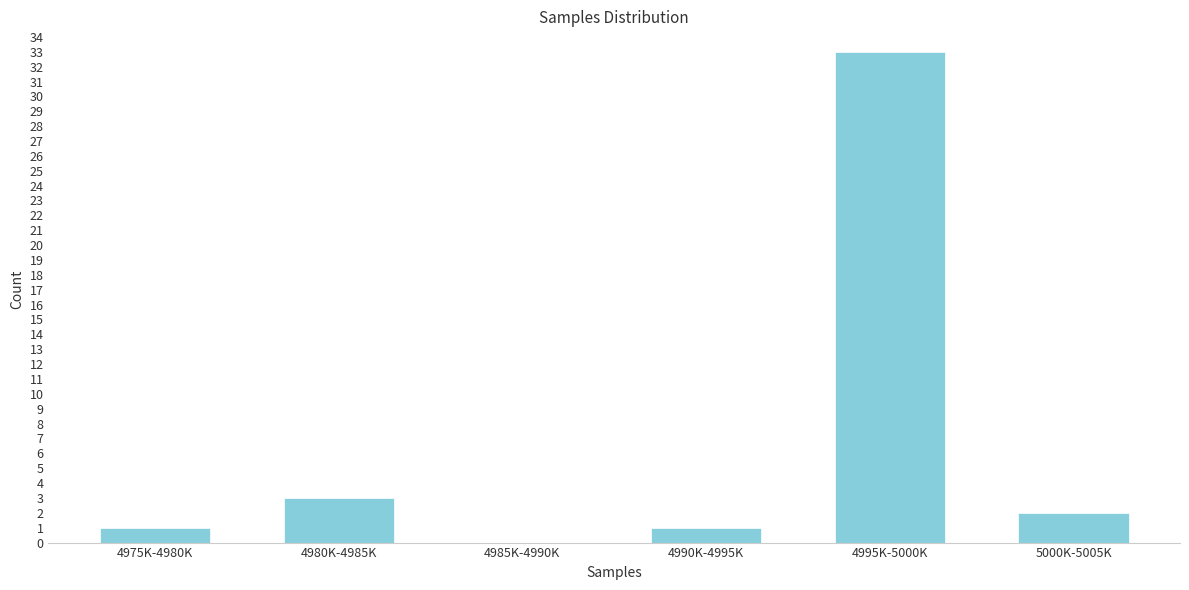

Reading right to left, what are all the values shown in this chart?

5000K-5005K=2	4995K-5000K=33	4990K-4995K=1	4985K-4990K=0	4980K-4985K=3	4975K-4980K=1